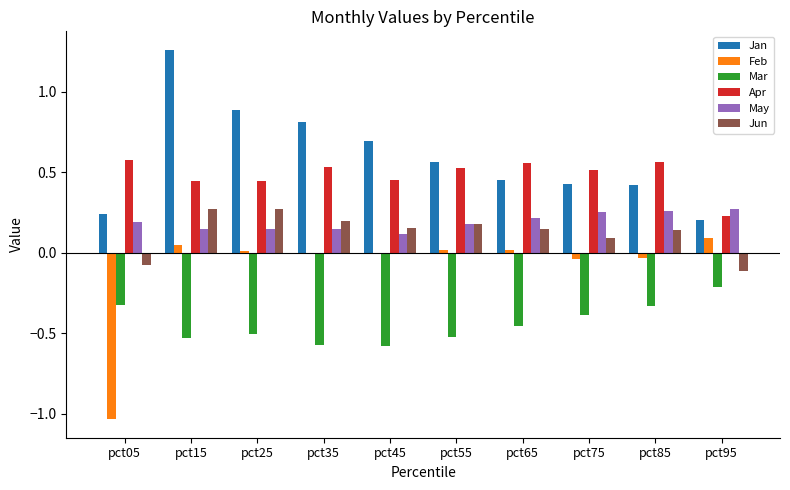

Which series changed the most between pct05 and pct45?

Feb